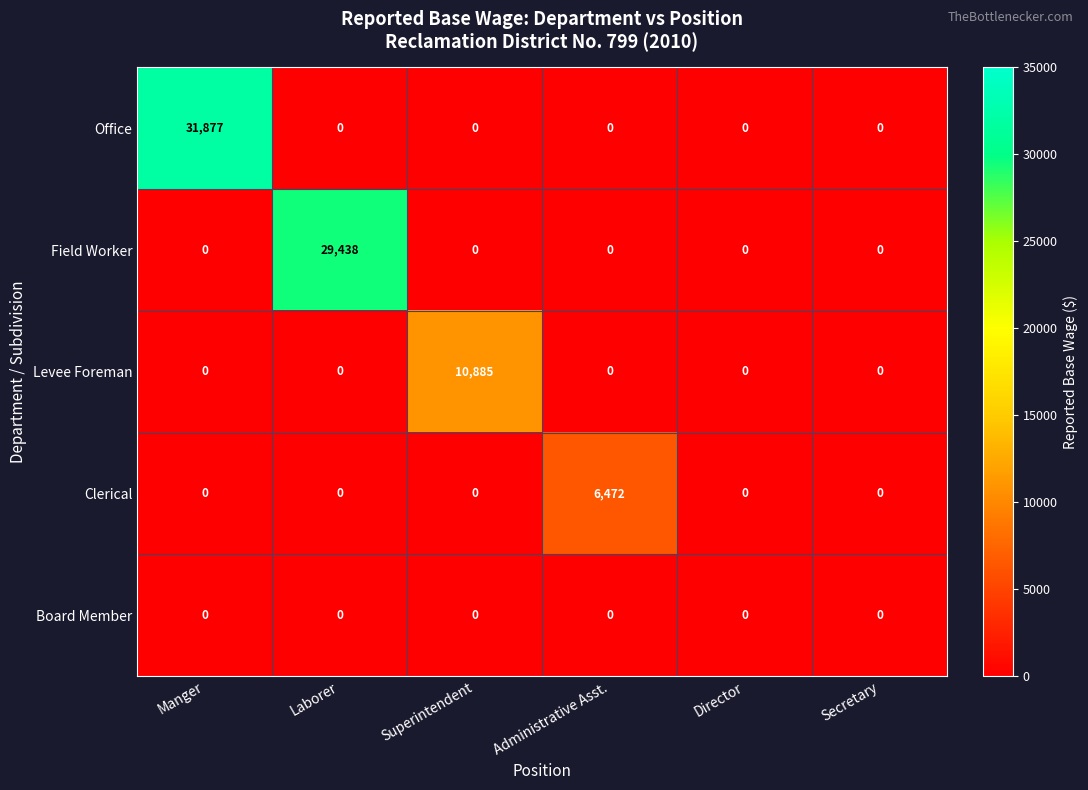

List the series in order of their peak value, highest first.

Office, Field Worker, Levee Foreman, Clerical, Board Member